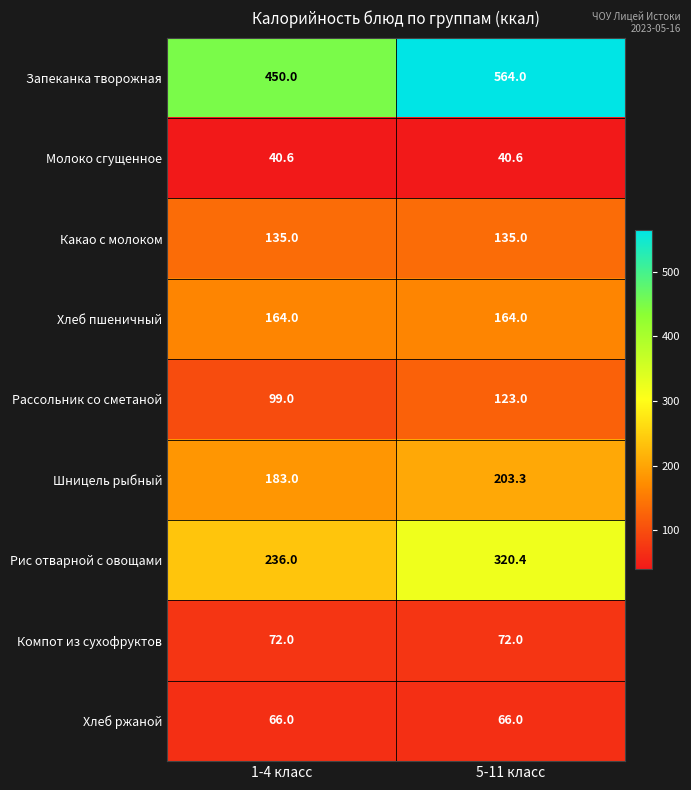

True or false: Рис отварной с овощами has a value of 430.2 at 5-11 класс.

False